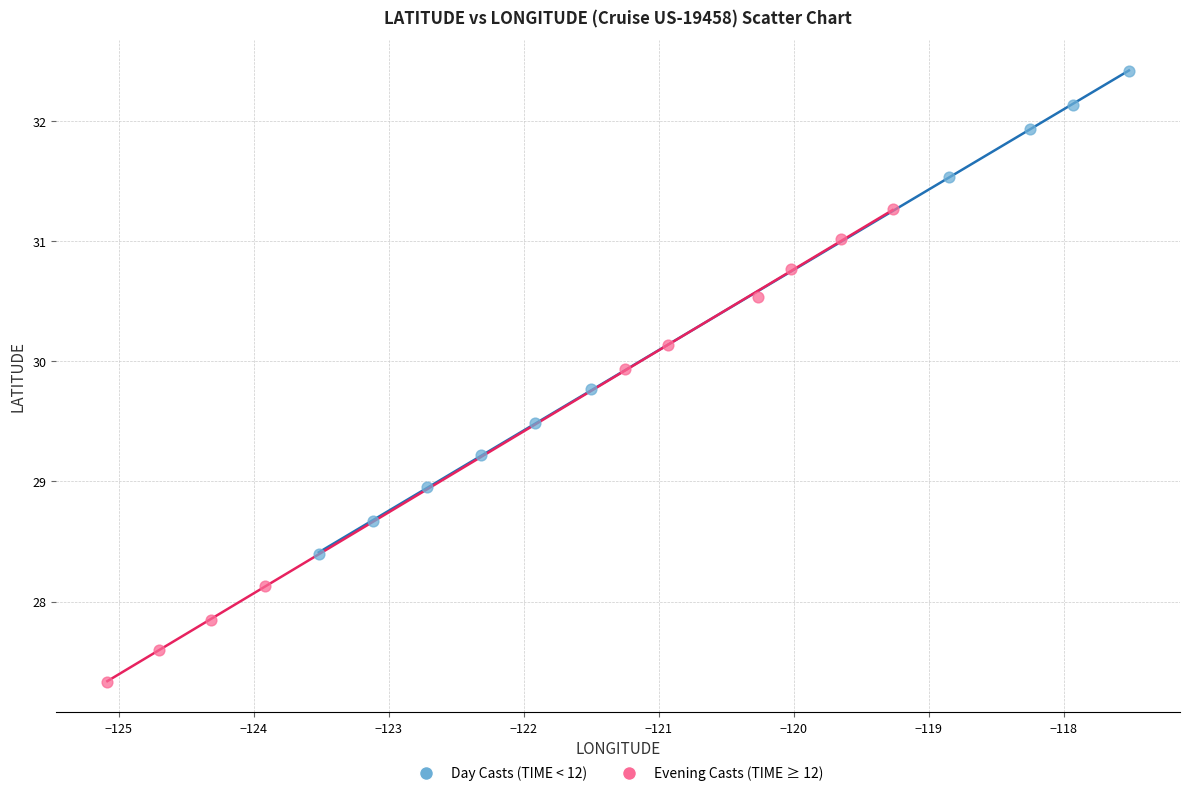

Which series reaches the minimum Y coordinate?

Evening Casts (TIME ≥ 12)